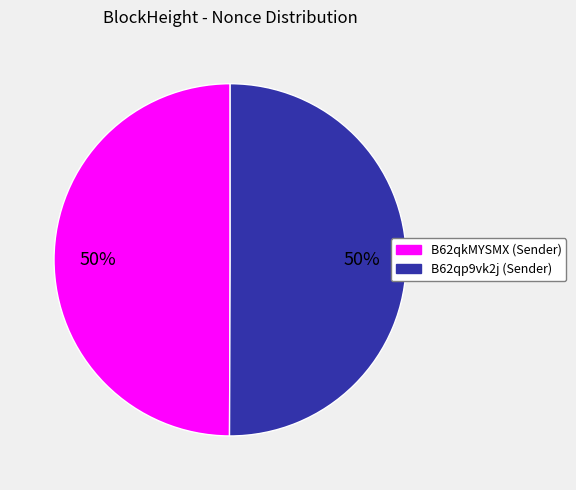

To the nearest percent, what is the average slice percentage?

50%